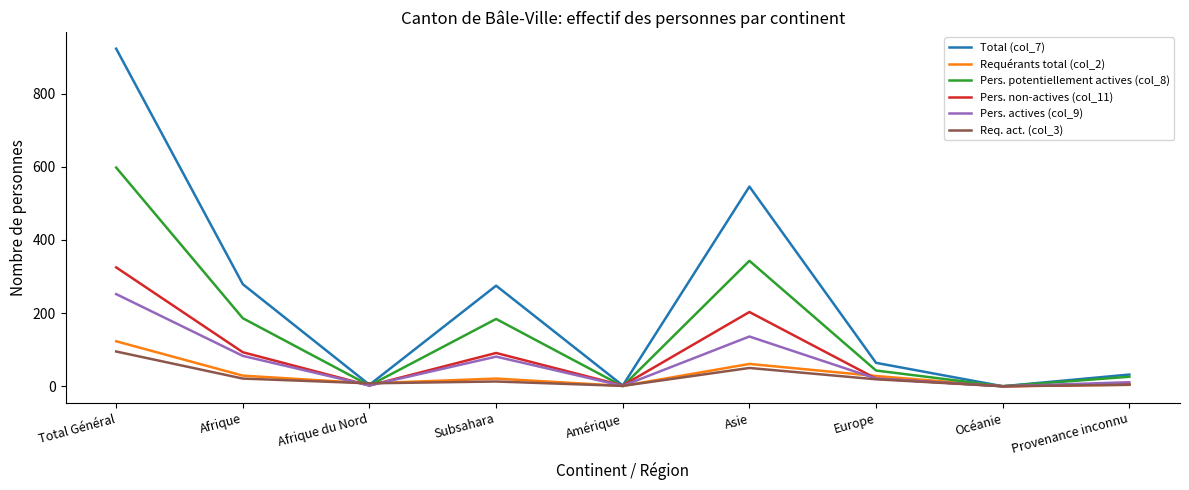

The Pers. non-actives (col_11) series shows 361 at Asie. True or false?

False